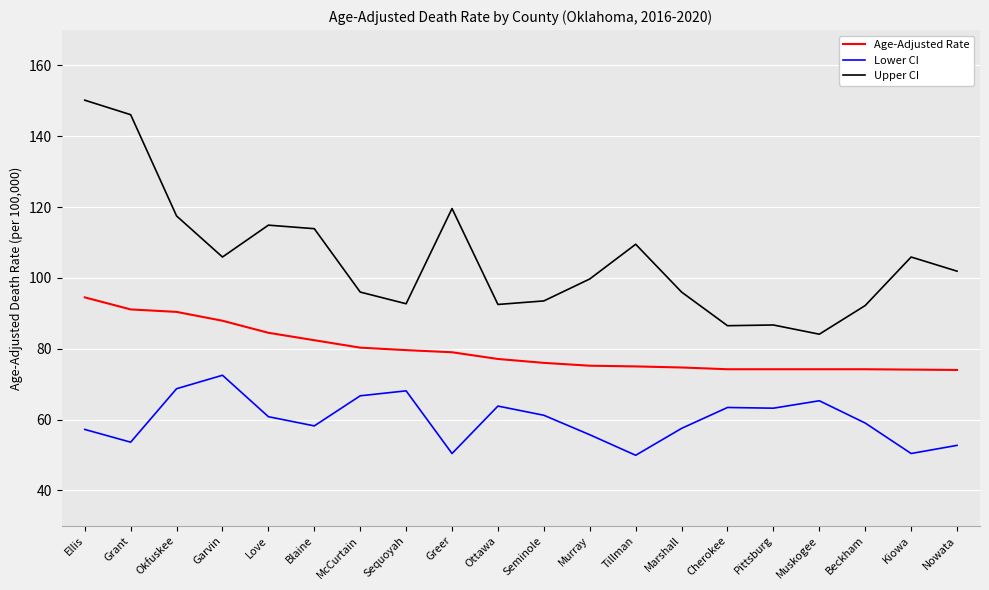

Where is the first local maximum for Lower CI?

Garvin